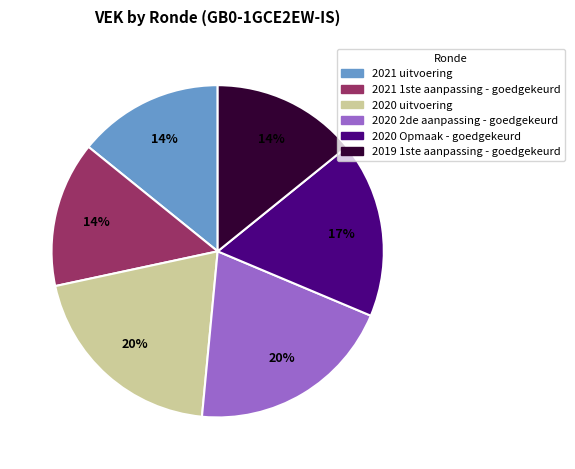

Is it true that 2020 2de aanpassing - goedgekeurd is 13% of the pie?

False